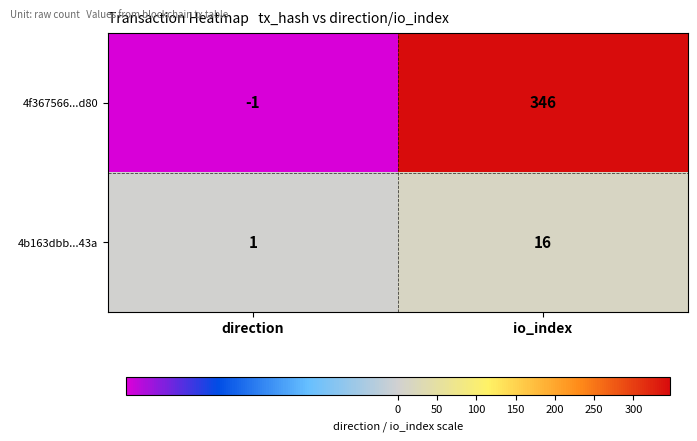

Count the number of categories in the chart.

2